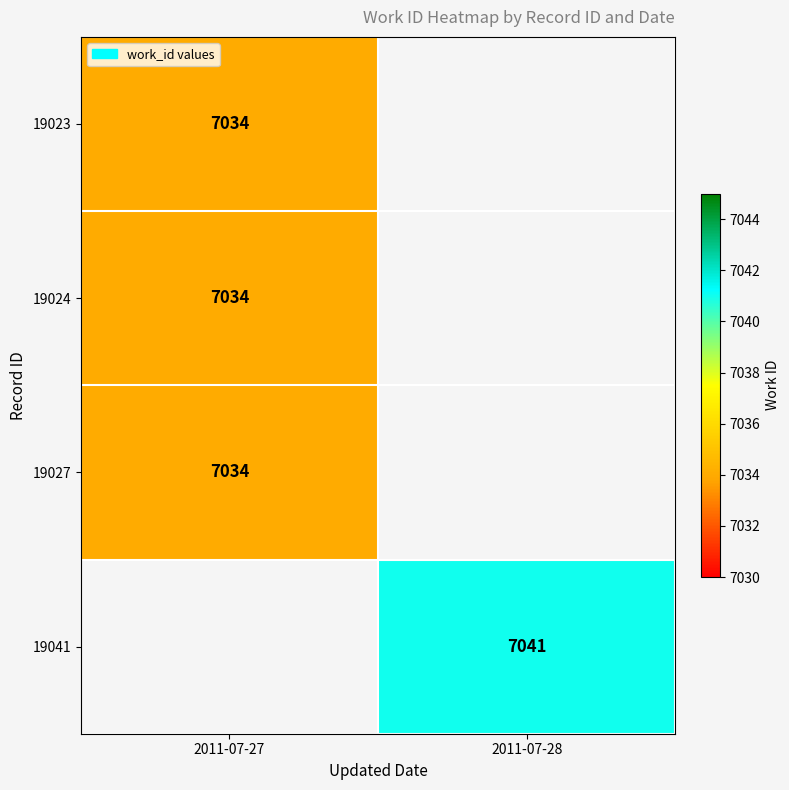

At how many categories does at least one series exceed 7035?

1